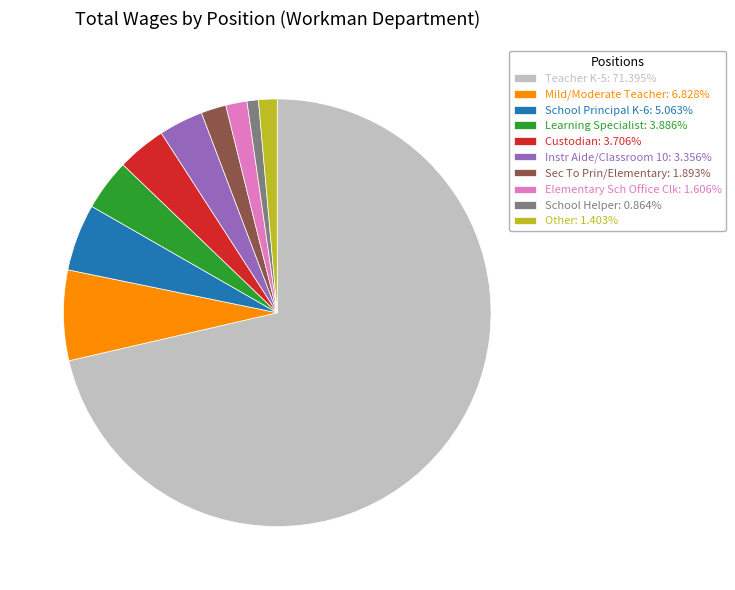

Approximately how many times larger is the value at Instr Aide/Classroom 10: 3.356% compared to Other: 1.403%?

2.4